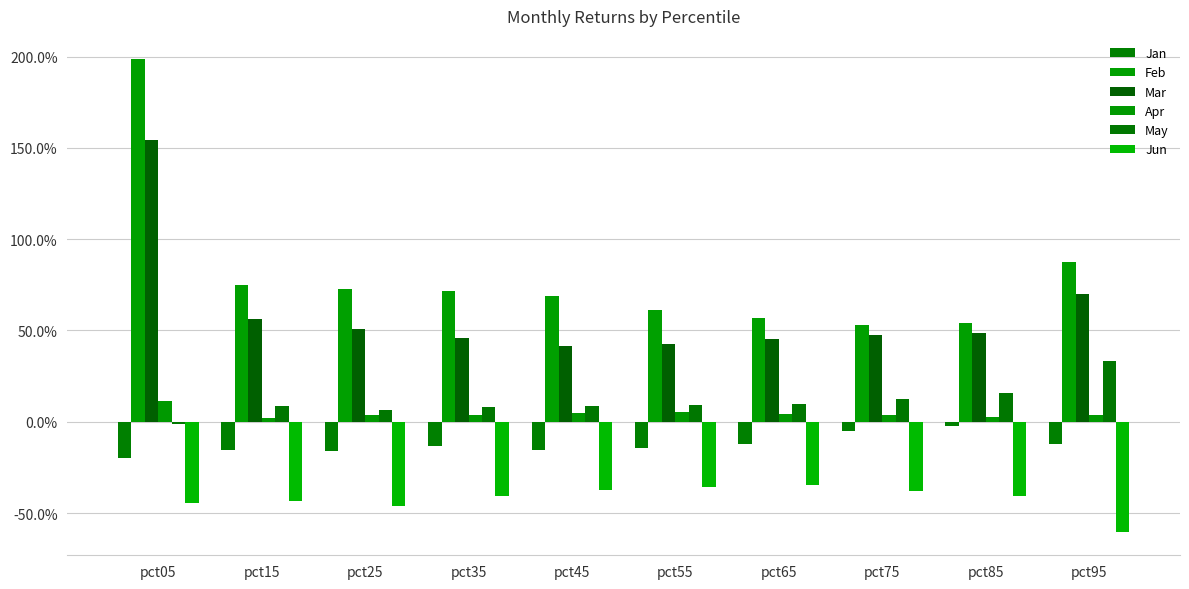

Where is May nearest to the value 0?

pct05